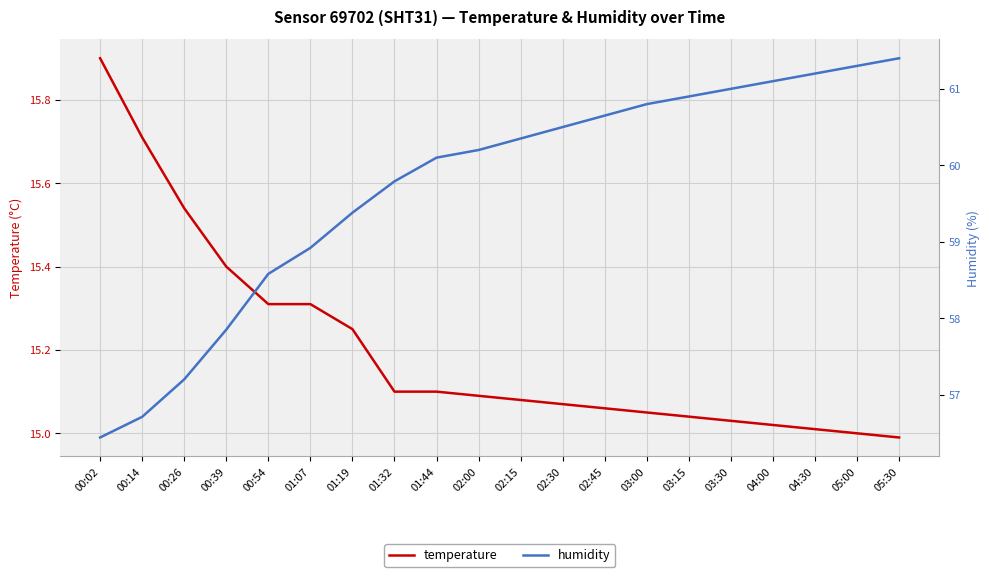

At 02:45, list the series in order from largest to smallest.

humidity, temperature